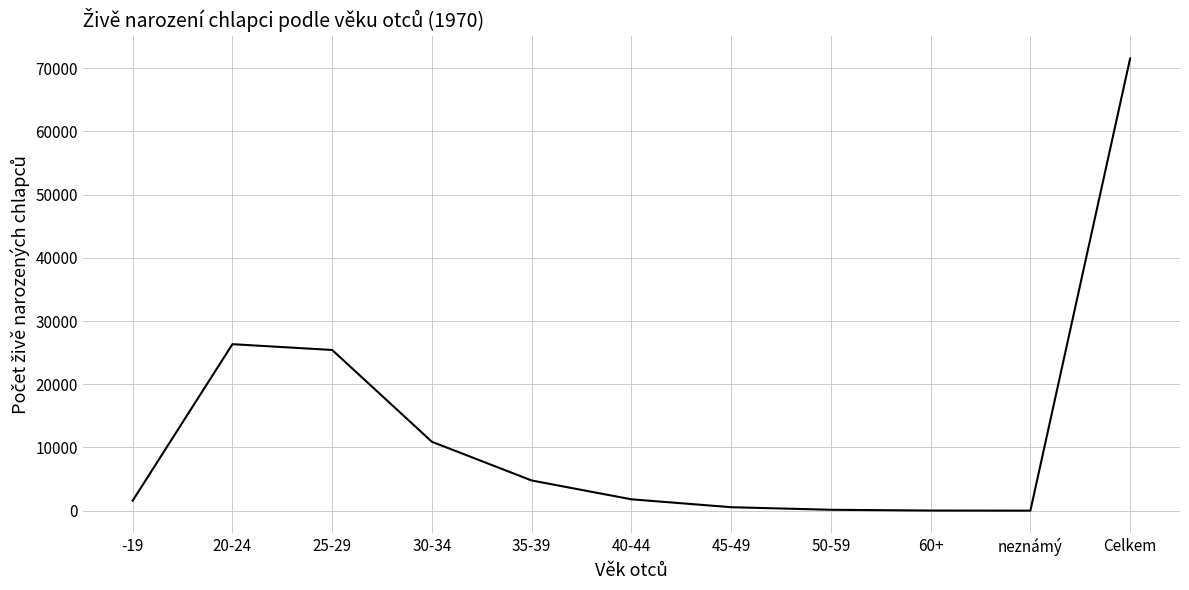

True or false: the data has more than 2 interior local peaks.

False